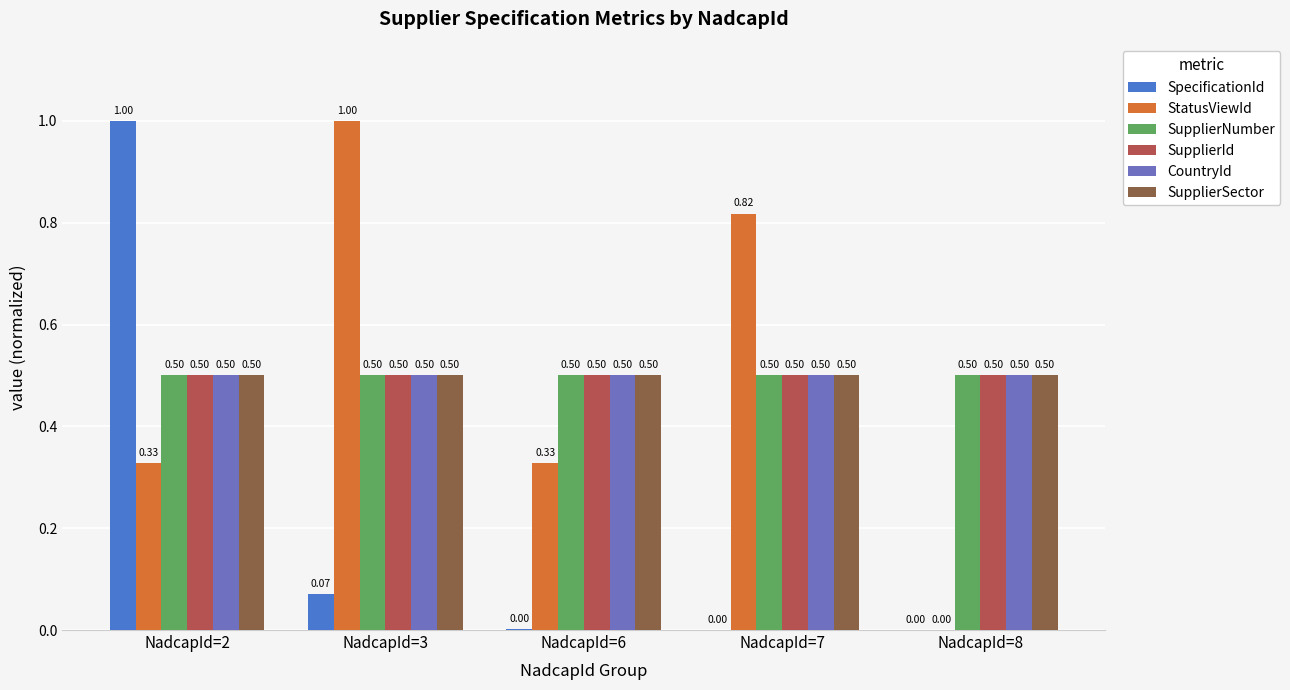

At which label is StatusViewId closest to 0?

NadcapId=8